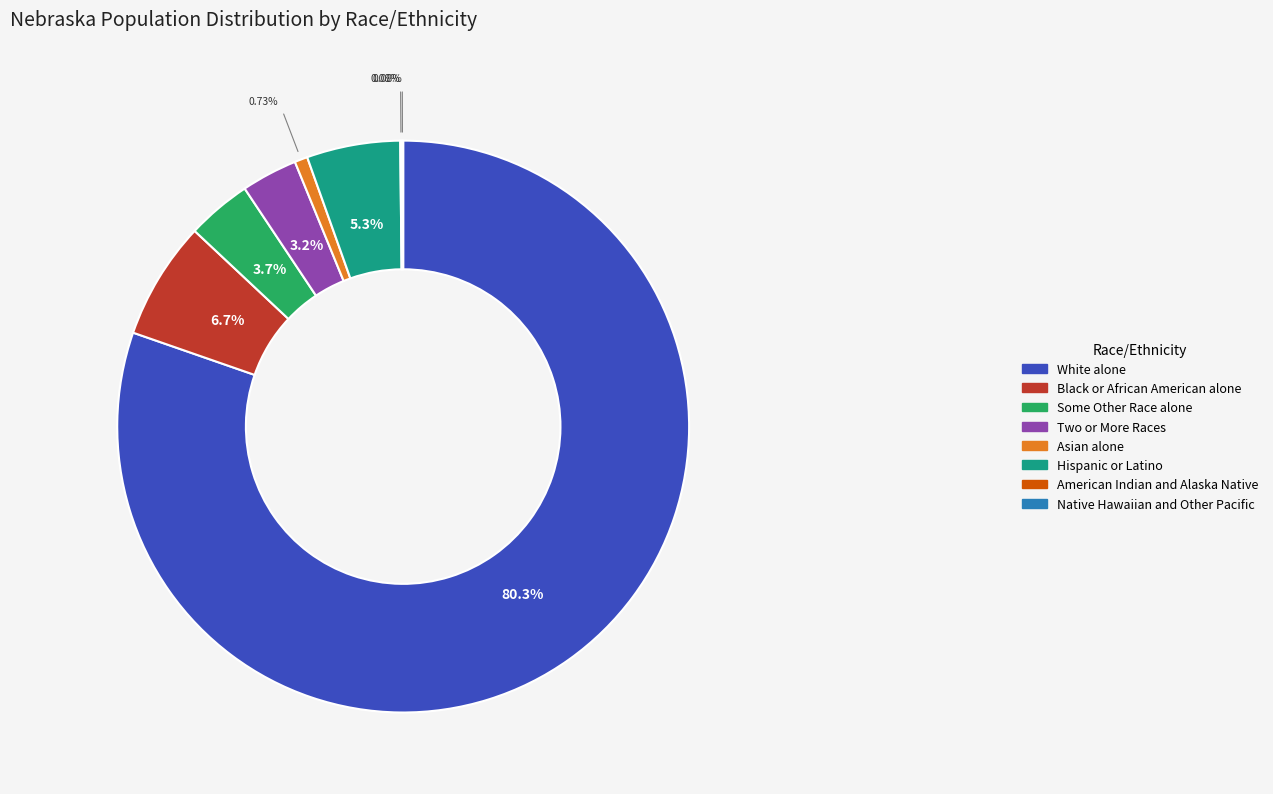

Does any single category account for the majority?

Yes